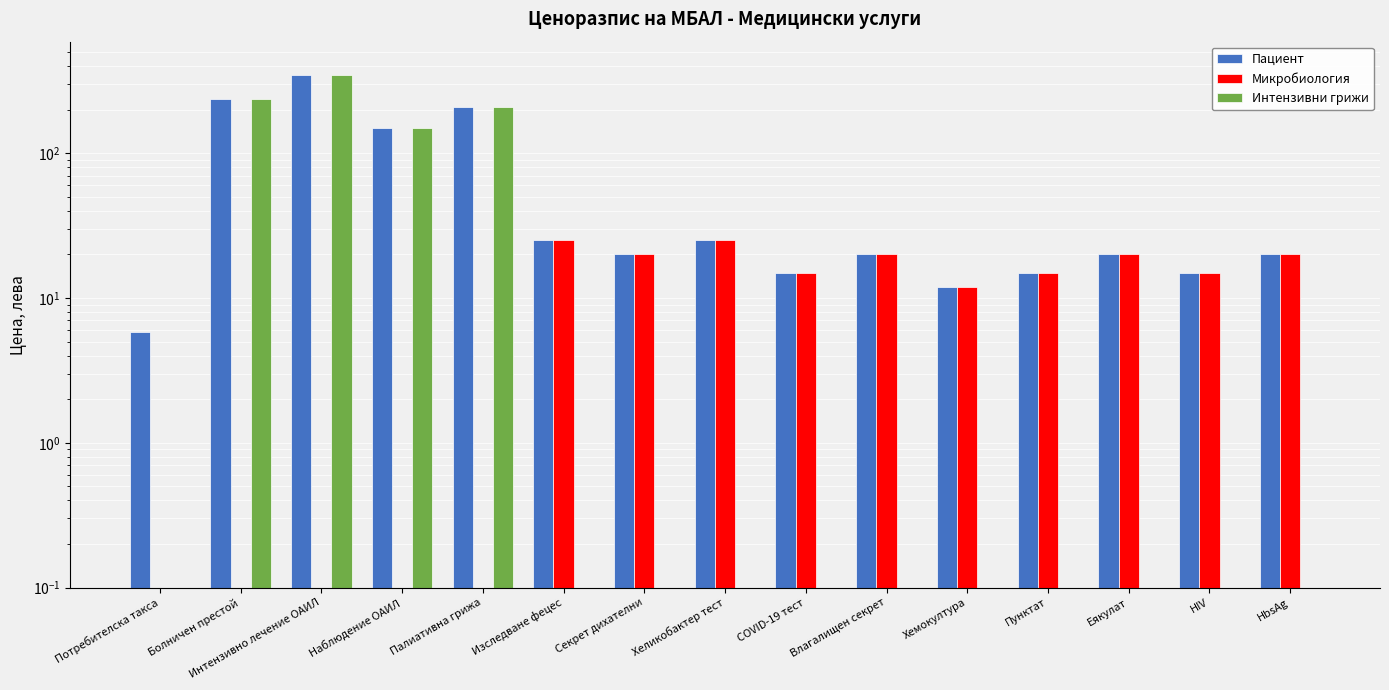

At which category is the sum across all series the highest?

Интензивно лечение ОАИЛ